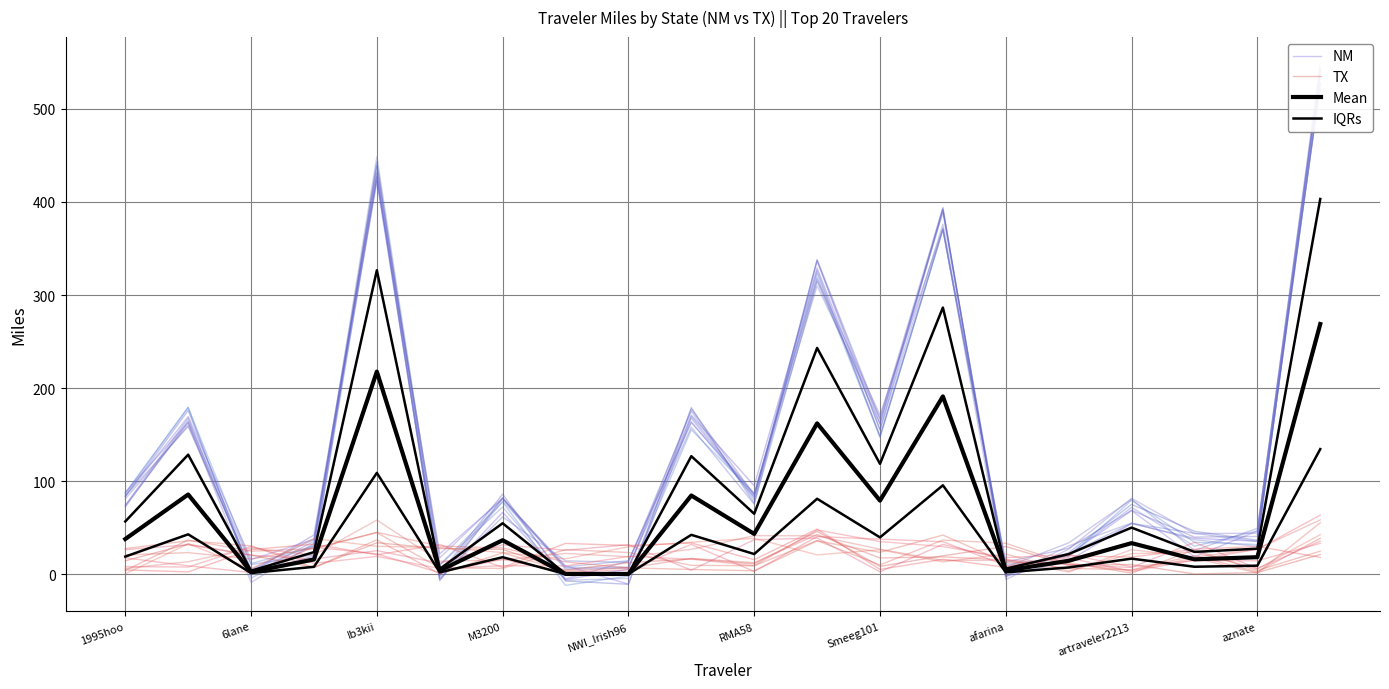

At RMA58, list the series in order from smallest to largest.

TX, Mean, IQRs, NM